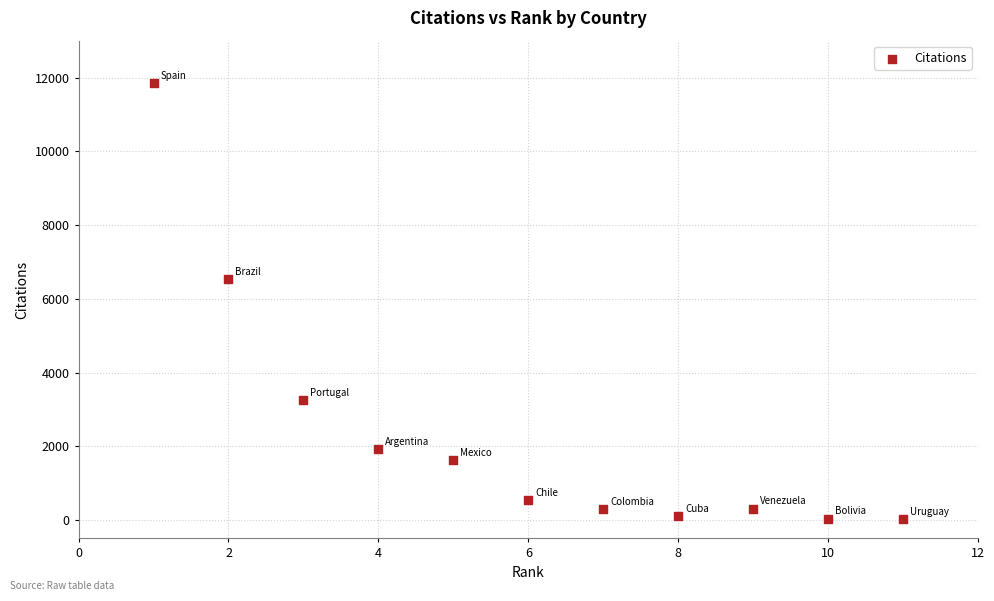

What Y value in the scatter plot is closest to 5937?

6538